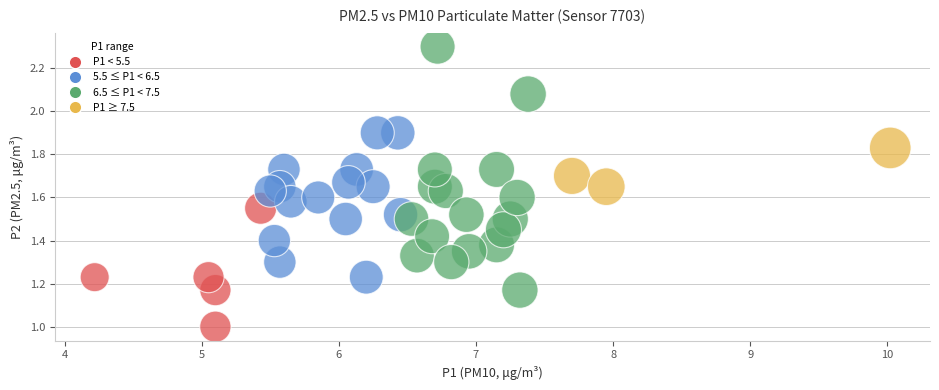

What is the range of X values (max minus min)?

5.8